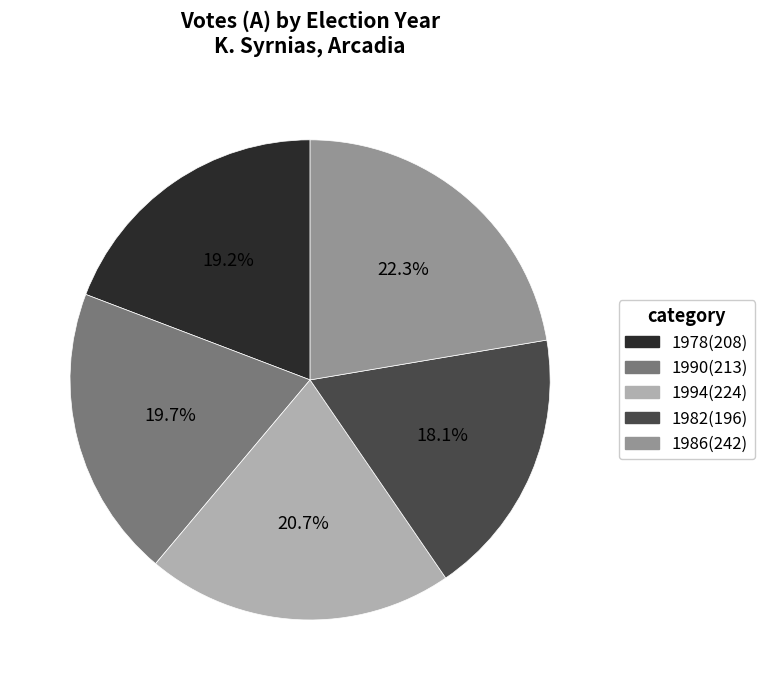

Combined, what portion of the pie is 1994 and 1982?

38.8%